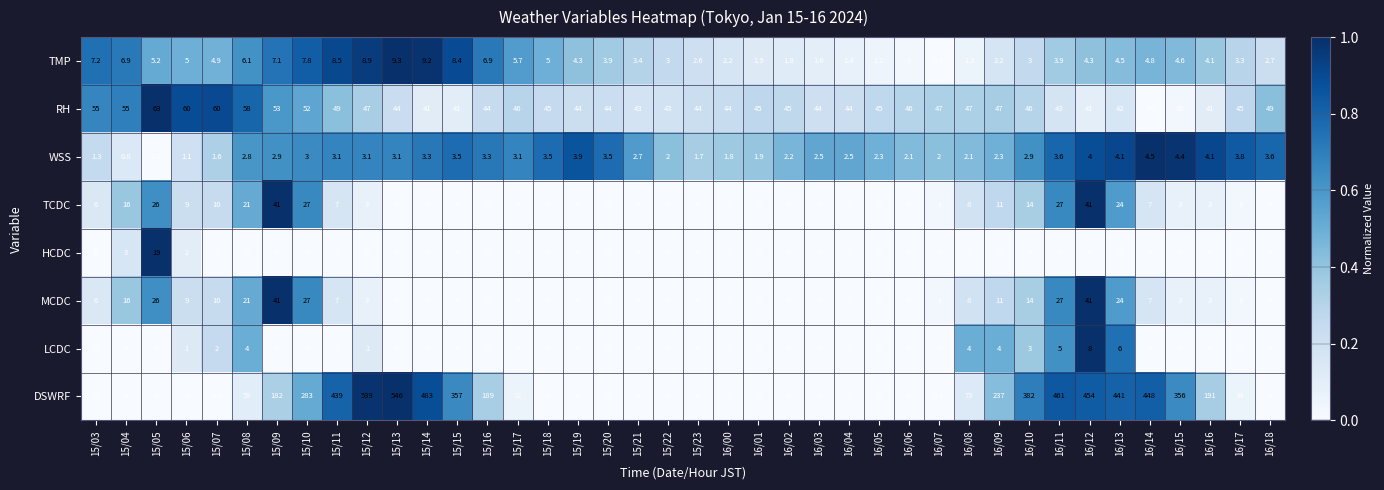

What is the average value of the TCDC series?

7.7